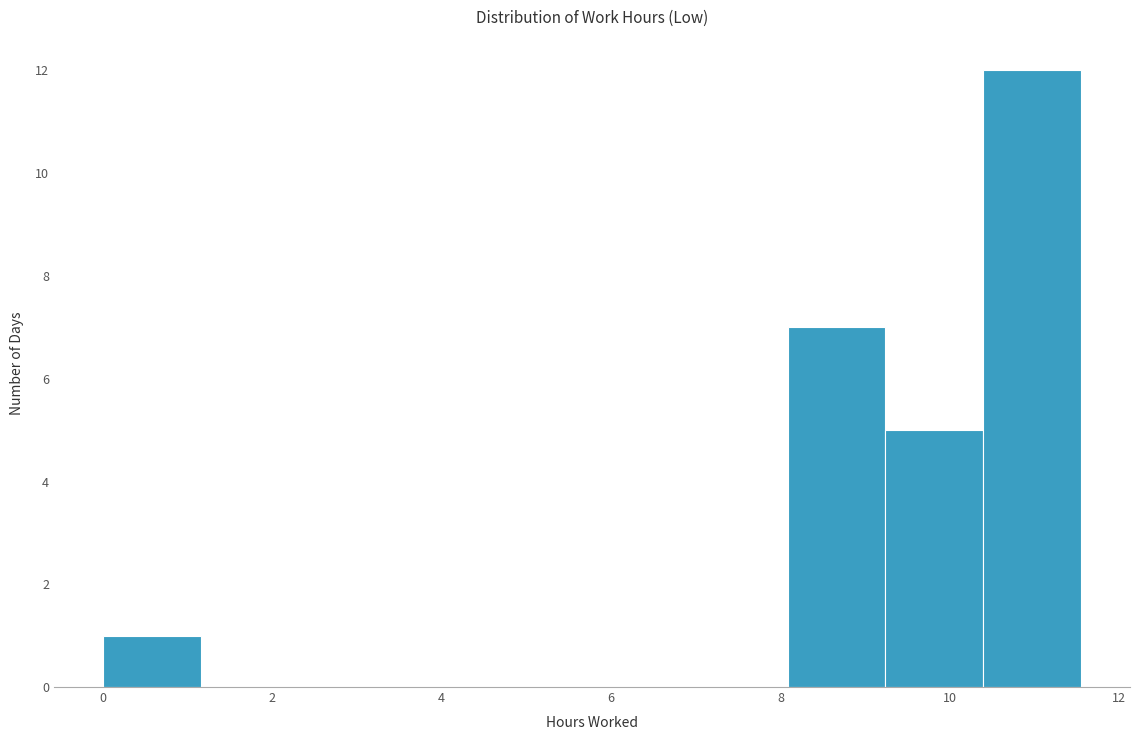

How tall is the bar that spans 0.0 to 1.2 on the x-axis? Neither the bar edges nor the heights are printed on the chart, so give them approximately, as read against the axes.

1